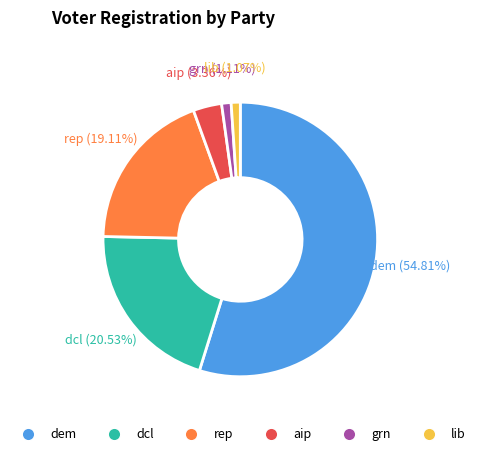

True or false: grn accounts for 11% of the total.

False